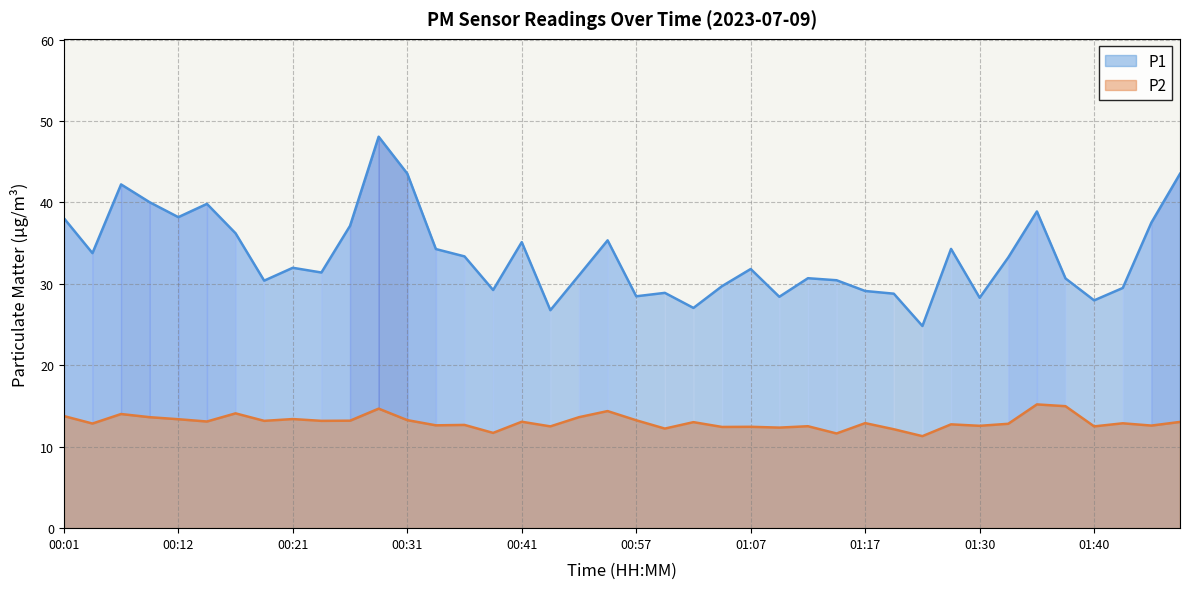

List the series in order of their peak value, lowest first.

P2, P1